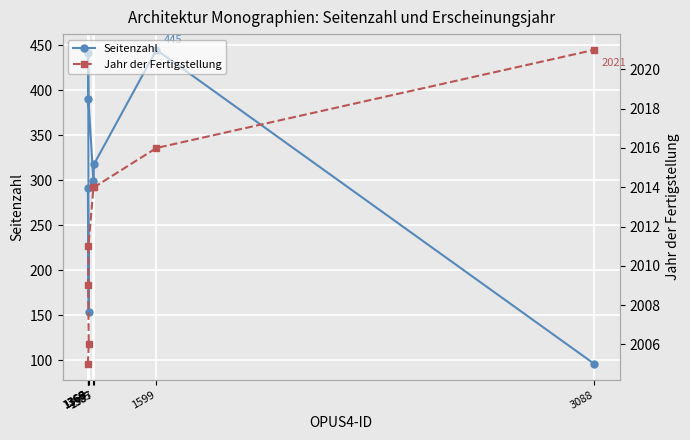

What is the sum of the Jahr der Fertigstellung values at 3088 and 1599?

4037